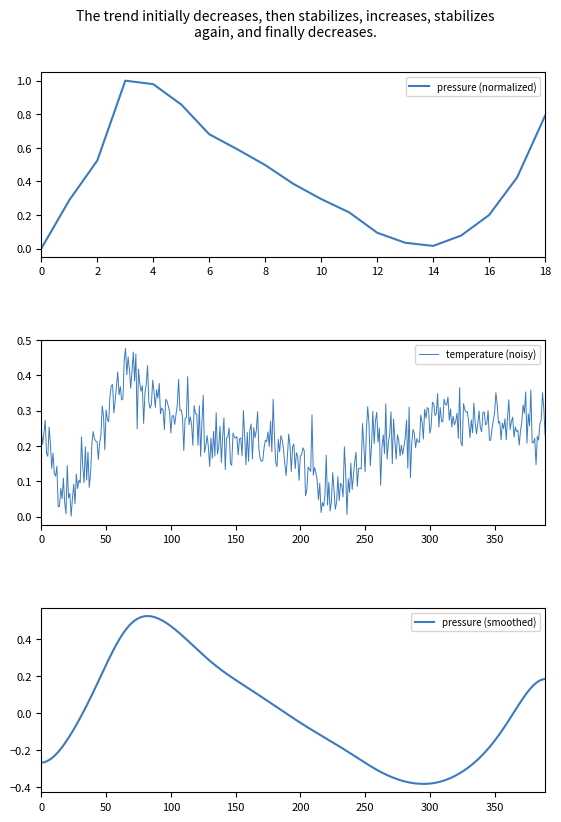

Is this an area chart (filled region under the line)?

No